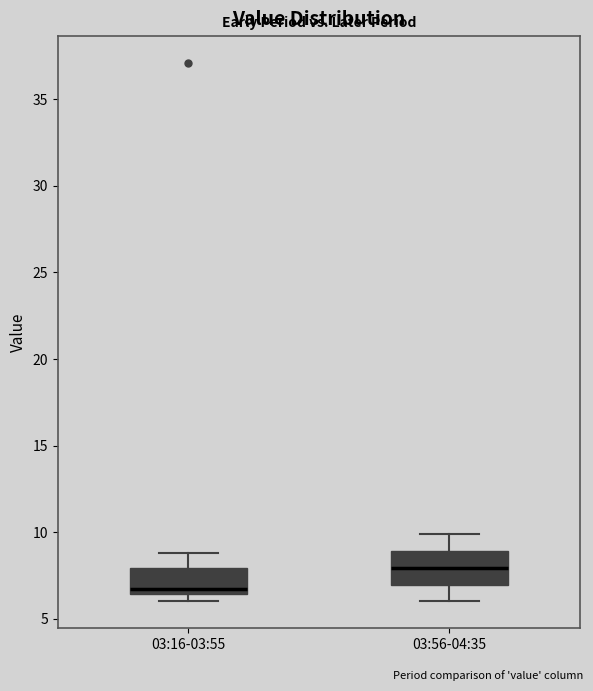

Which box's median line is the highest?

03:56-04:35